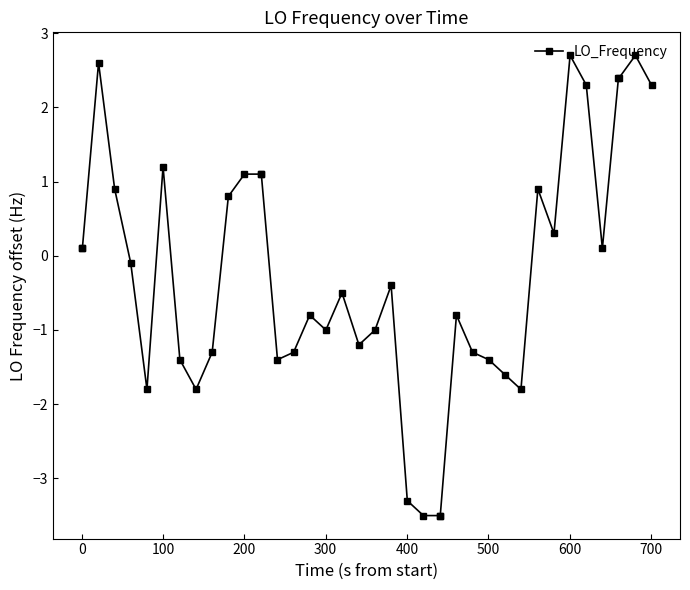

What is the smallest value displayed?

-3.5